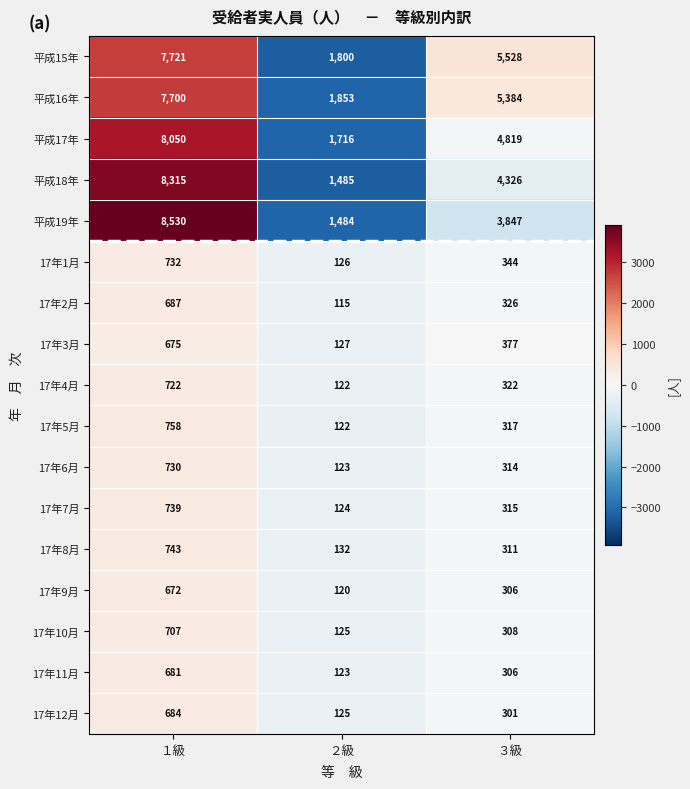

Which series changed the most between ２級 and ３級?

平成15年